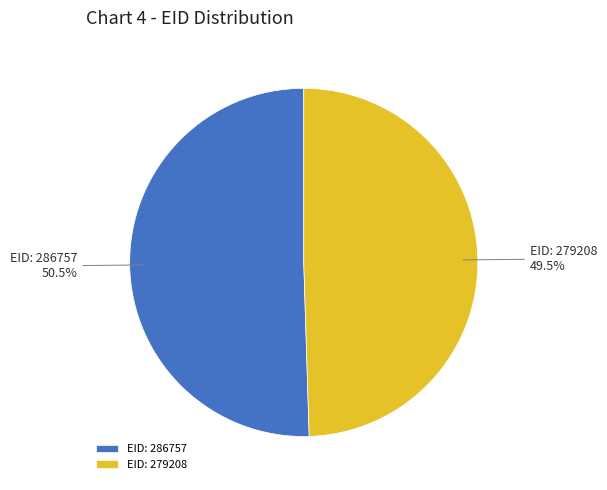

Which slice is the largest?

EID: 286757